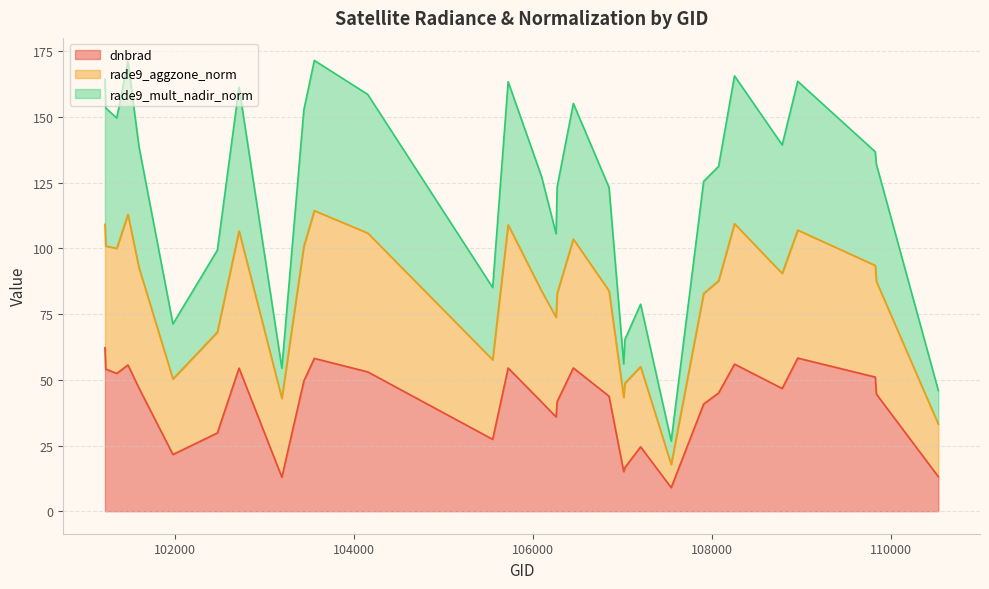

What is the maximum value for dnbrad?

62.2